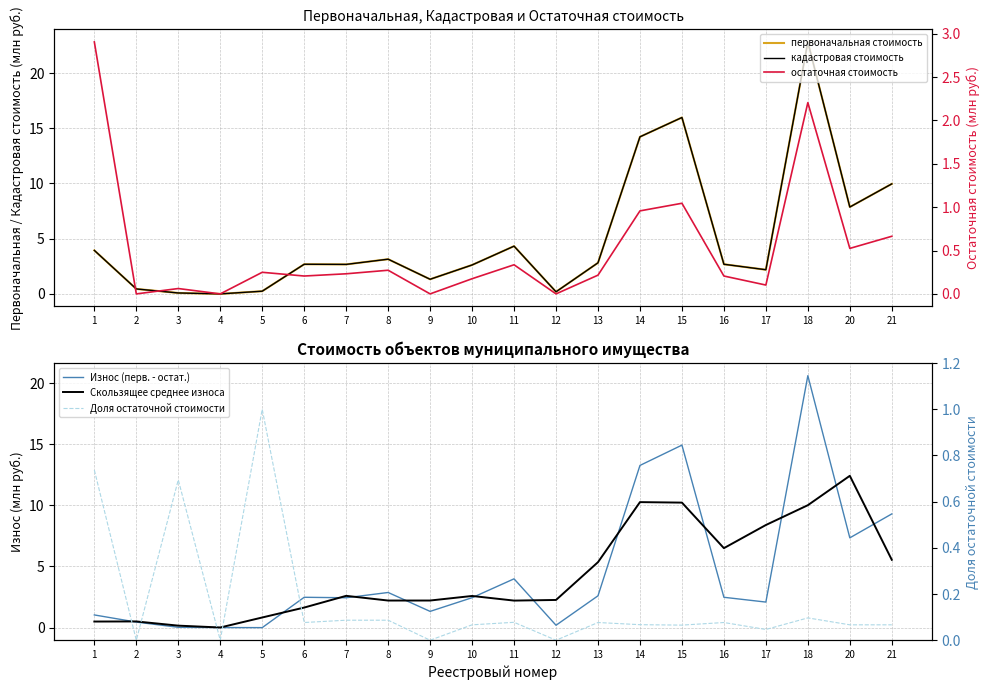

True or false: остаточная стоимость and первоначальная стоимость cross at least once.

False